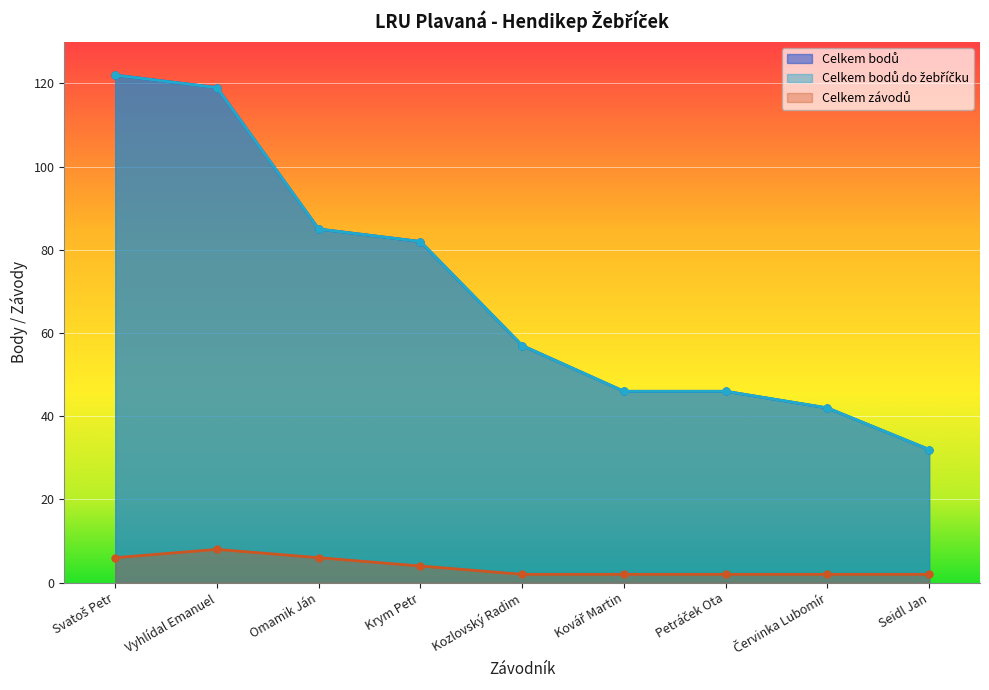

What is the sum of the Celkem bodů do žebříčku values at Vyhlídal Emanuel and Seidl Jan?

151